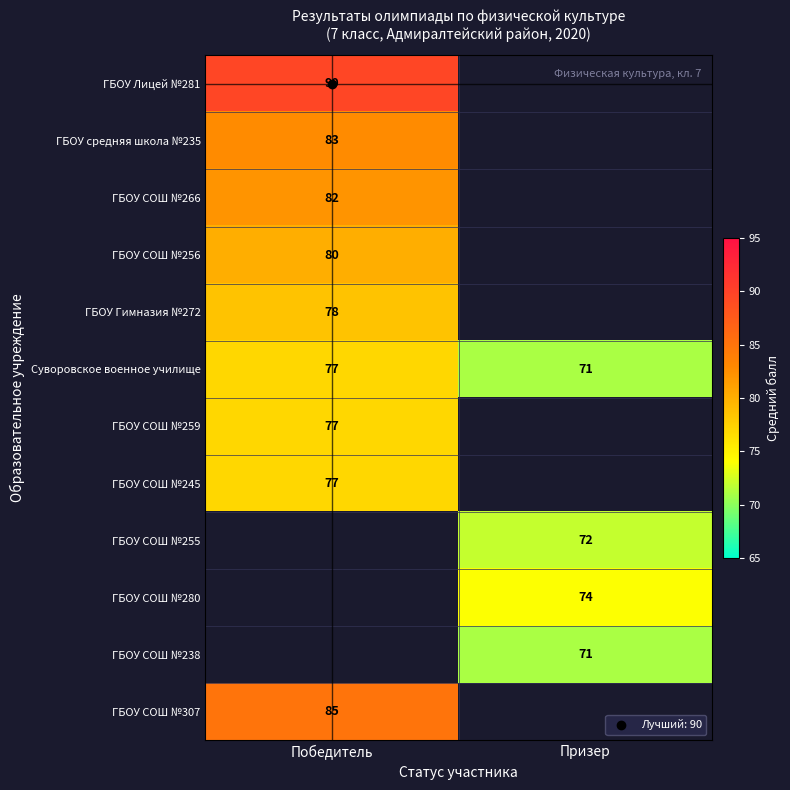

At which category does the chart reach its minimum across all series?

Призер